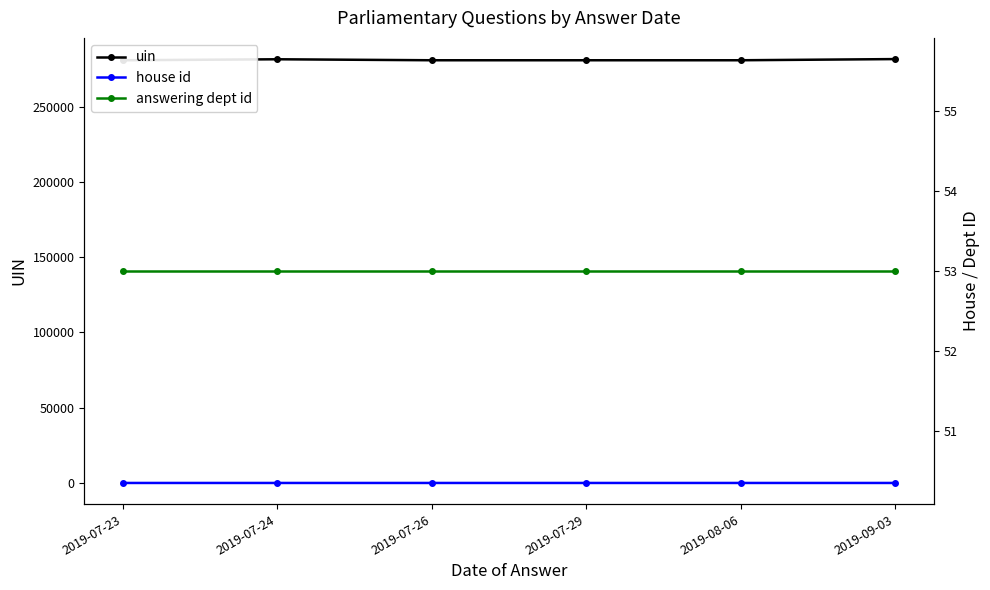

Reading left to right, extract all data points from this chart.

uin: 280933	281592	280934	280932	280934	281716
house id: 1	1	1	1	2	1
answering dept id: 53	53	53	53	53	53